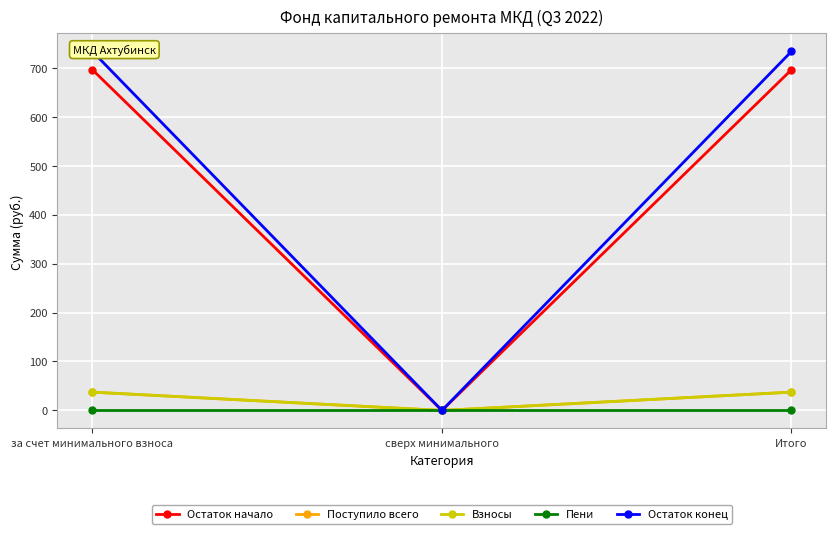

Between за счет минимального взноса and Итого, which series saw the biggest shift?

Остаток начало